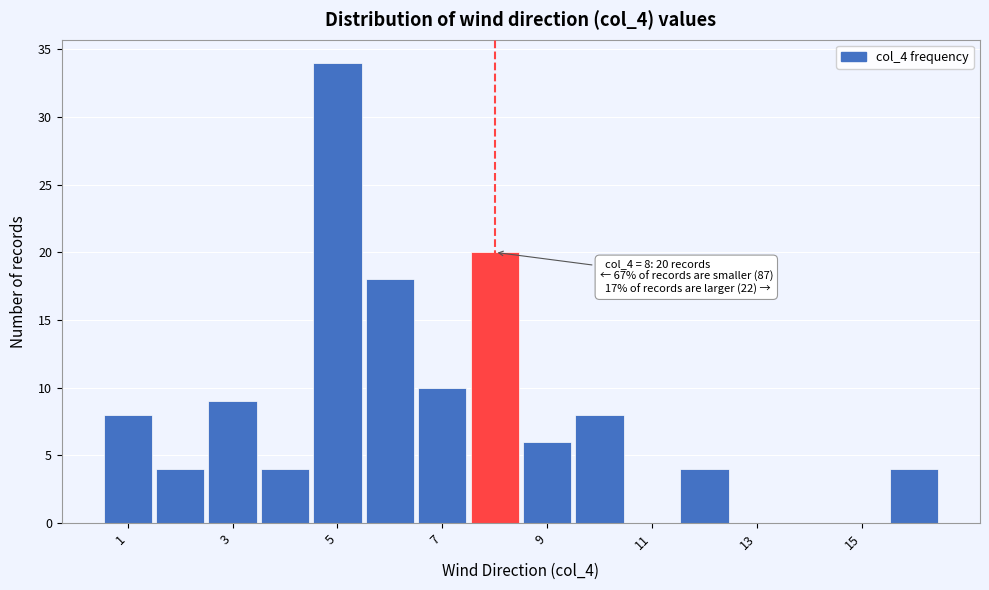

Over which range of the x-axis is the bar tallest?

4.5 to 5.5